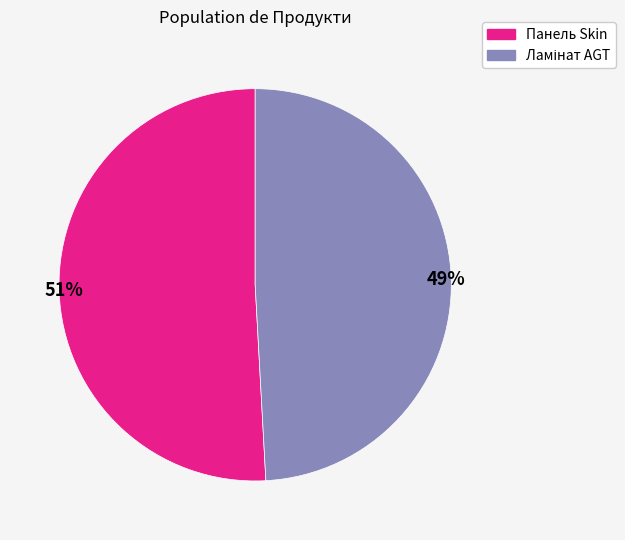

To the nearest percent, what is the average slice percentage?

50%